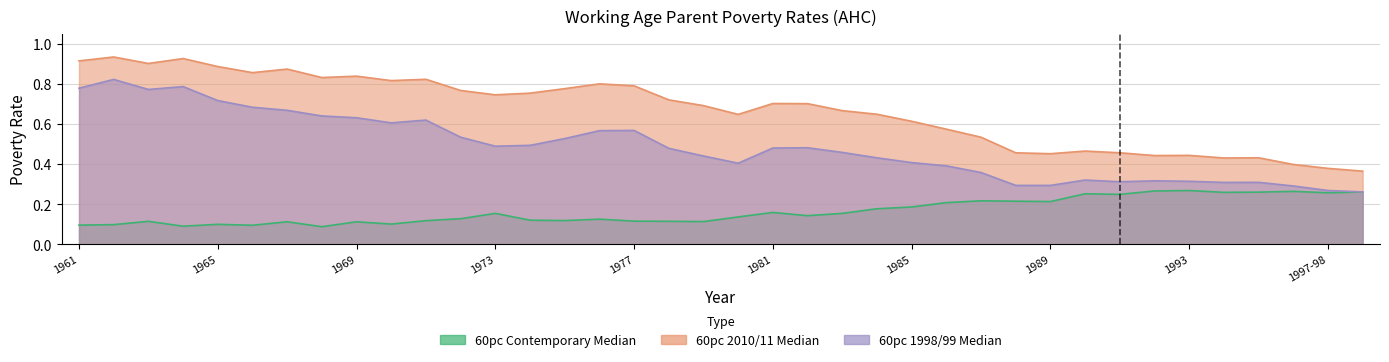

Does the chart display data point markers on the line(s)?

No